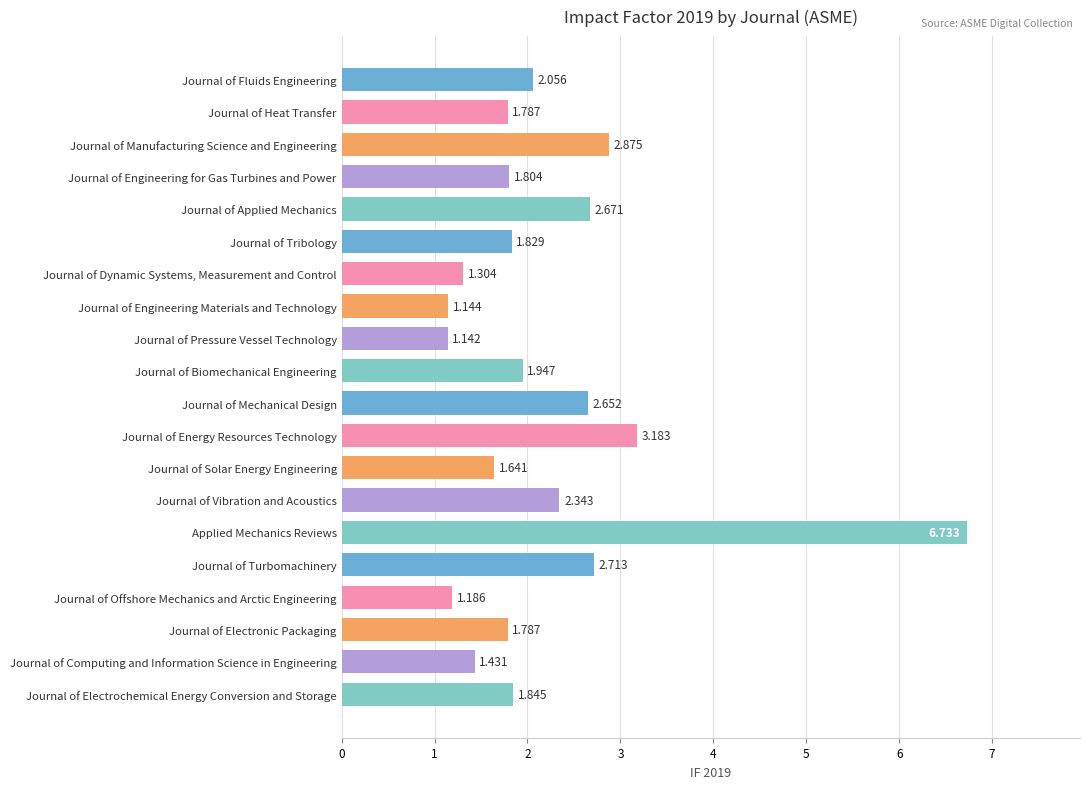

Between Journal of Vibration and Acoustics and Journal of Applied Mechanics, which is larger?

Journal of Applied Mechanics